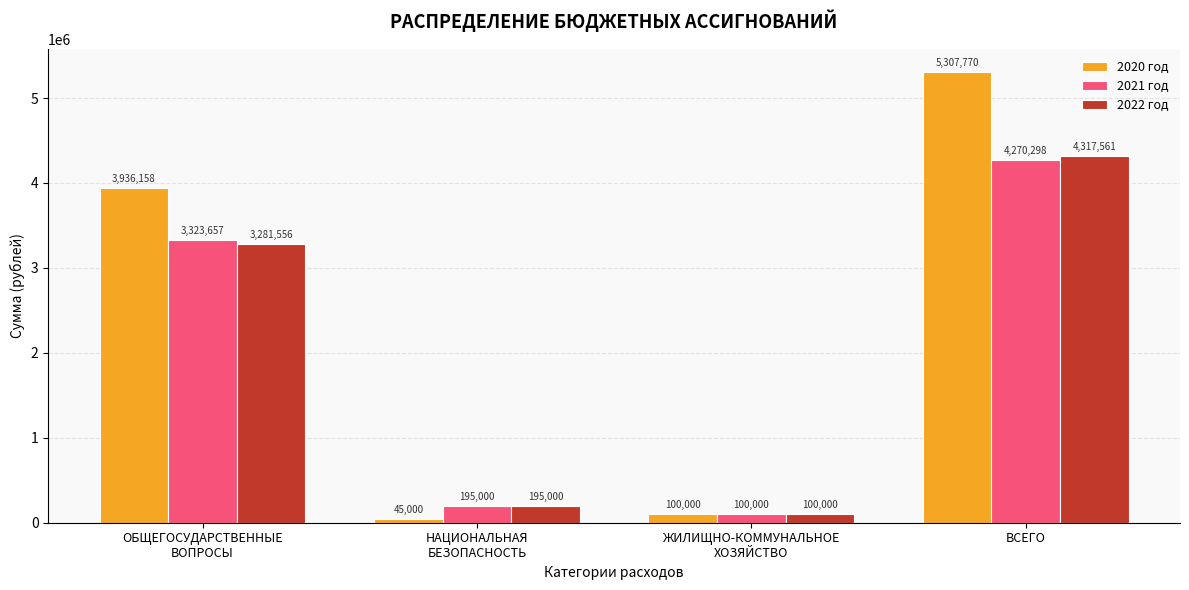

What is the average value of the 2021 год series?

1972238.8